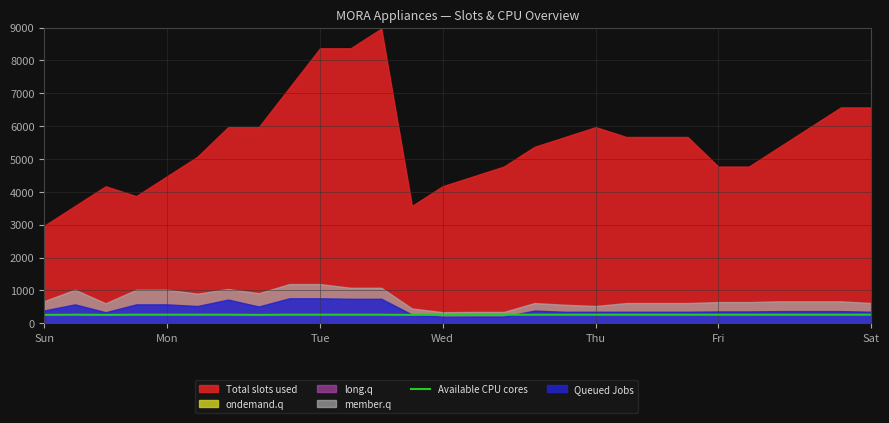

What is the maximum value for Available CPU cores?

260